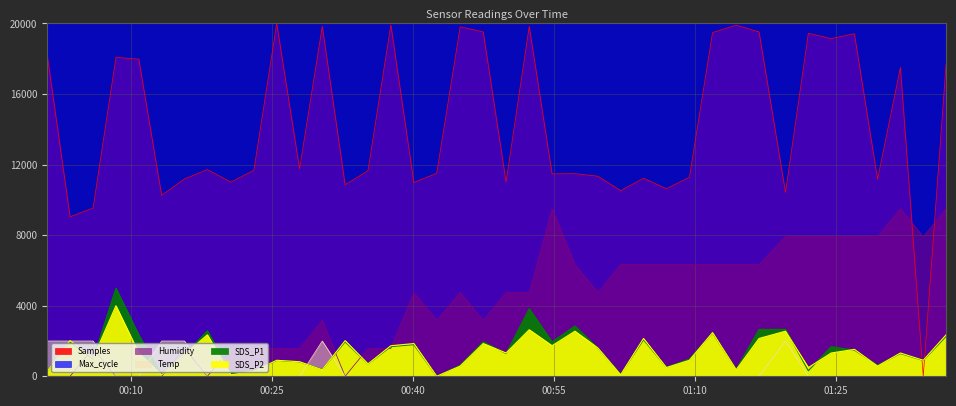

The SDS_P2 series shows 622.6 at 2023/07/02 00:54:49. True or false?

False